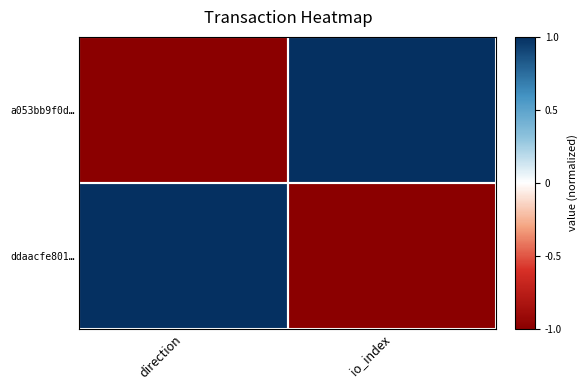

Reading left to right, what are all the values shown in this chart?

a053bb9f0d…: direction=-1	io_index=1
ddaacfe801…: direction=1	io_index=-1